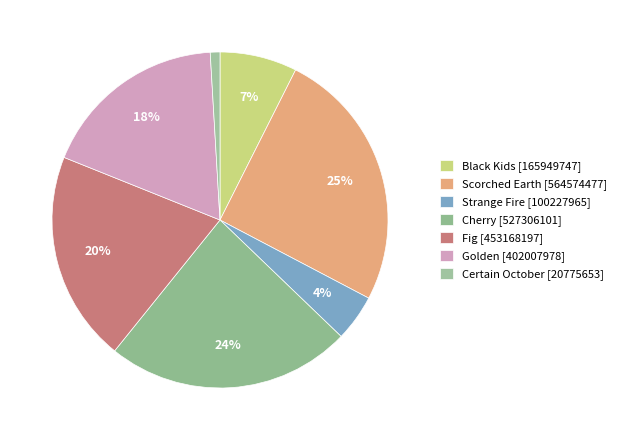

To the nearest percent, what is the average slice percentage?

14%